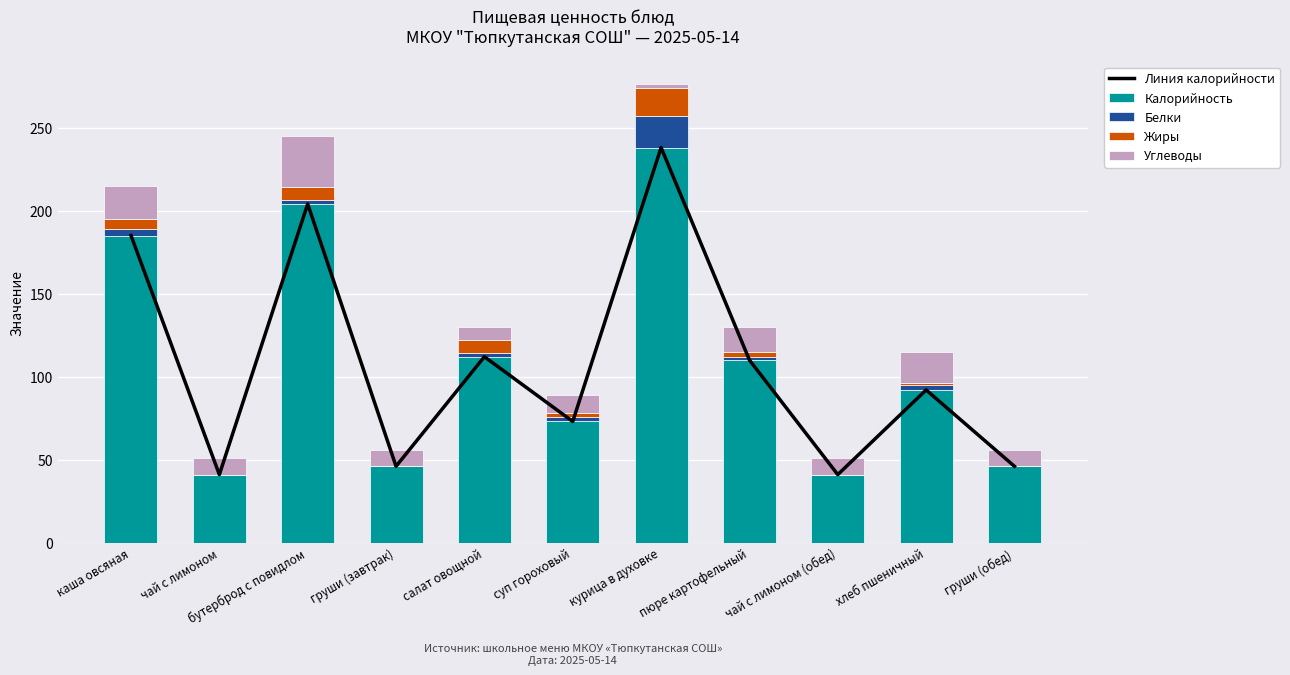

Rank the series at чай с лимоном from lowest to highest value.

Белки, Жиры, Углеводы, Линия калорийности, Калорийность